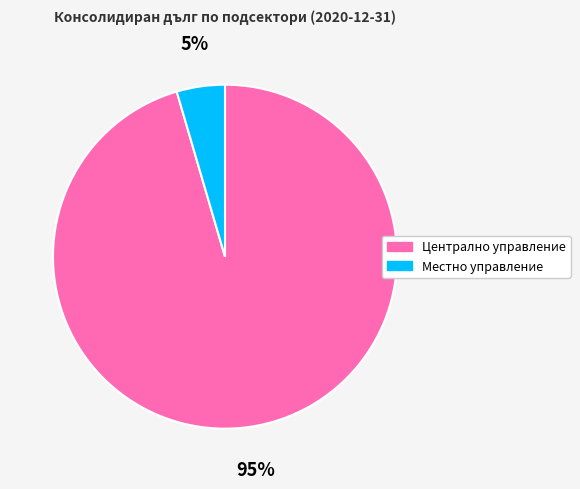

How many segments does this pie chart have?

2